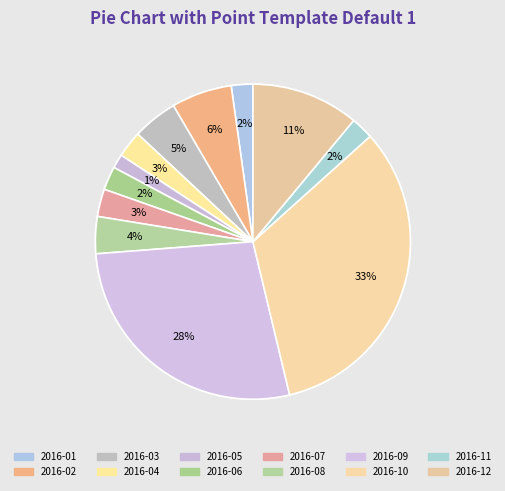

To the nearest percent, what is the difference between the largest and smallest slice percentages?

31%